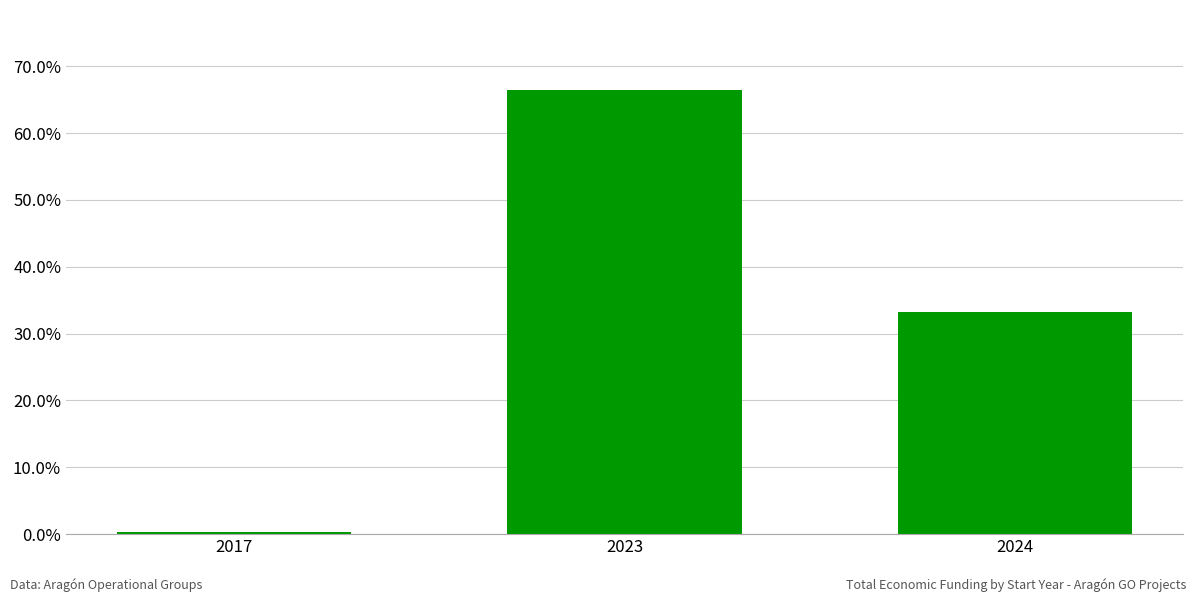

Does the chart contain stacked bars?

No